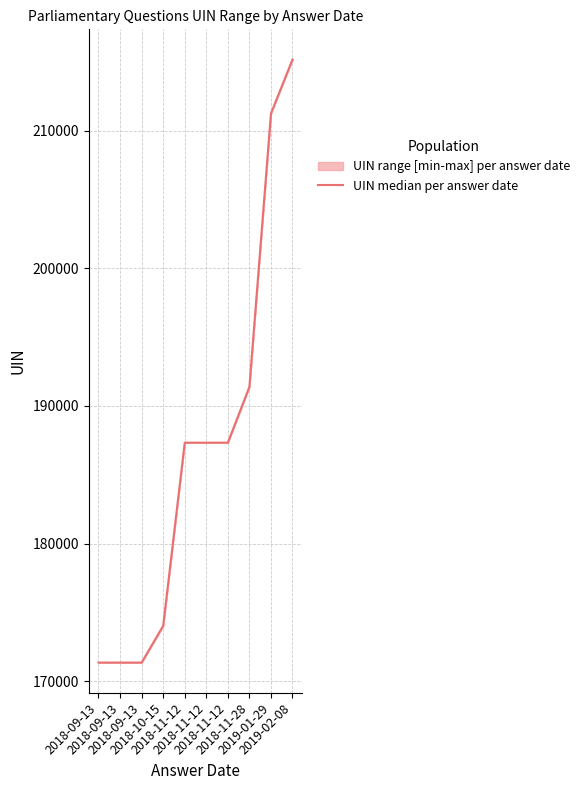

Where does the data first go above 187336?

2018-11-28